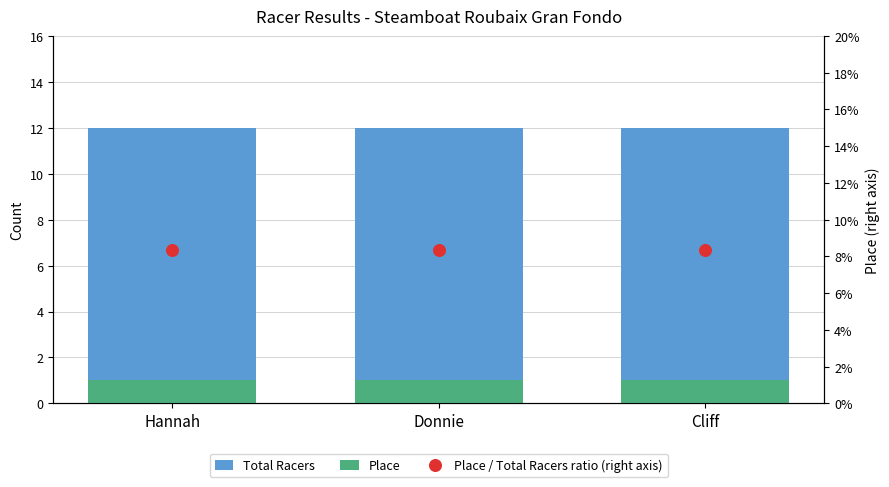

Which series has the widest spread of Y values?

Total Racers